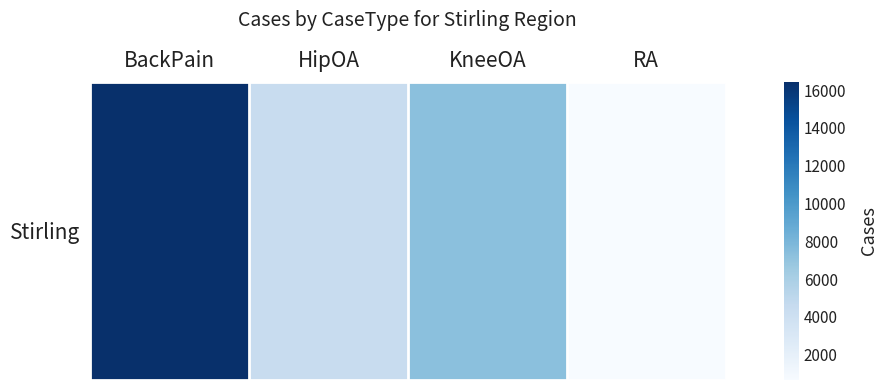

Reading right to left, transcribe all the data shown in this chart.

RA=665	KneeOA=7274	HipOA=4459	BackPain=16453